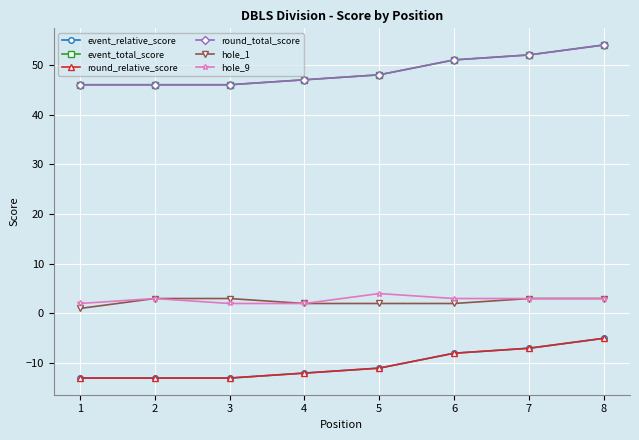

The value of event_total_score at 1 is 77. True or false?

False